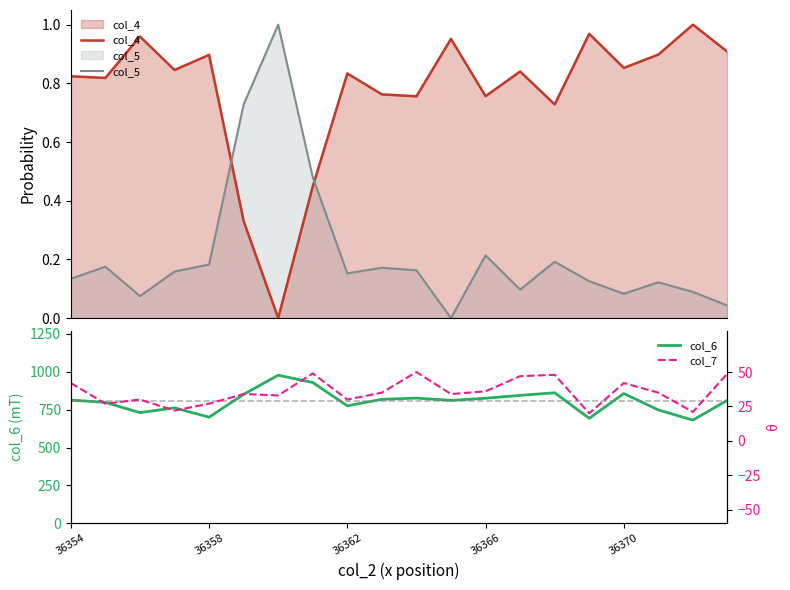

The value of col_7 at 6 is 12.9. True or false?

False